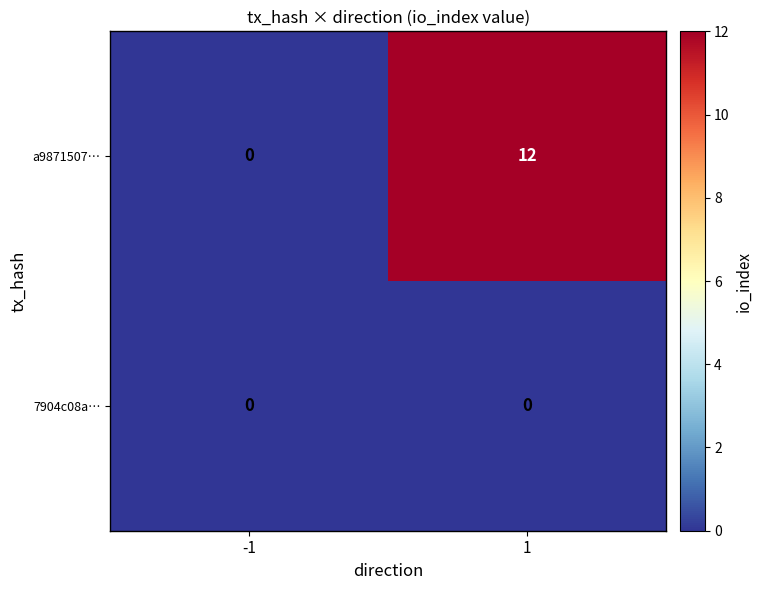

Which series has the largest range (max minus min)?

a9871507…